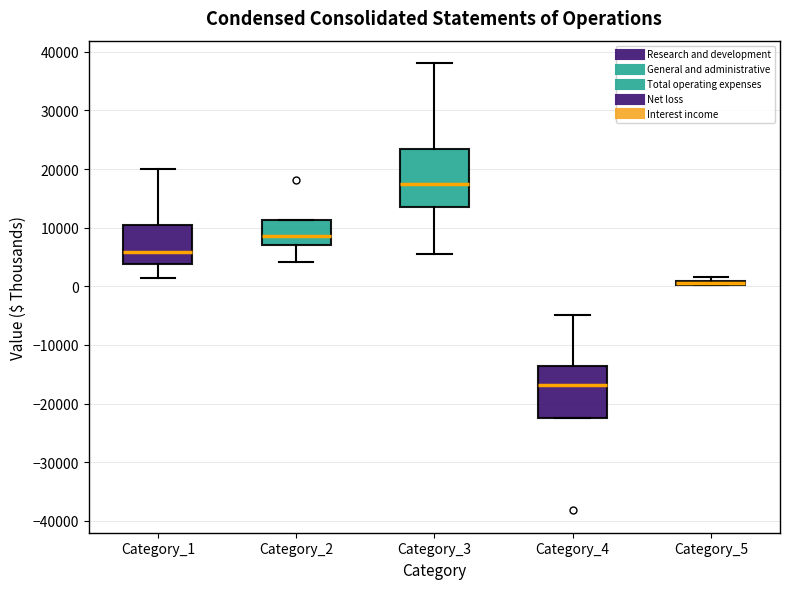

Which box is the tallest, from its lower edge to its upper edge?

Category_3